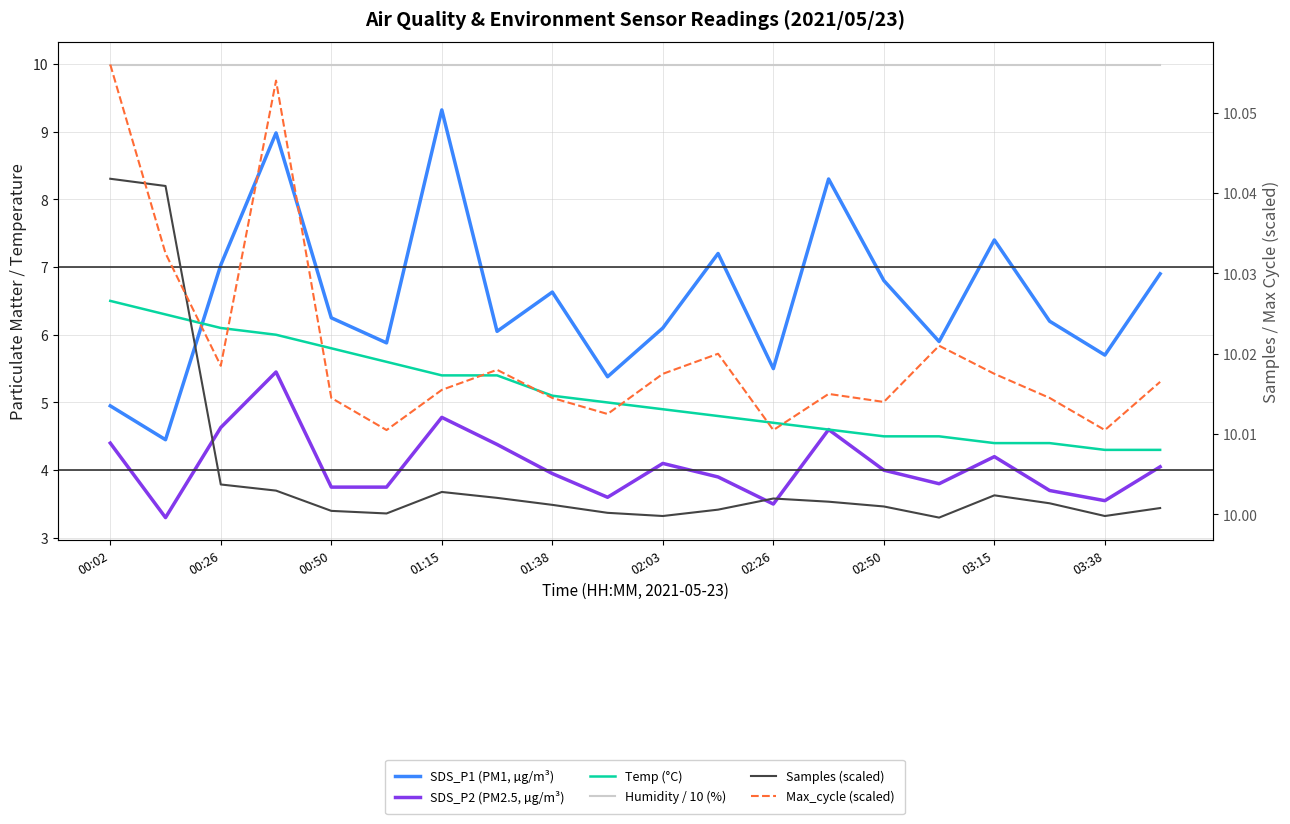

Is the value of SDS_P2 (PM2.5, µg/m³) at 19 greater than the value of Samples (scaled) at 00:26?

No